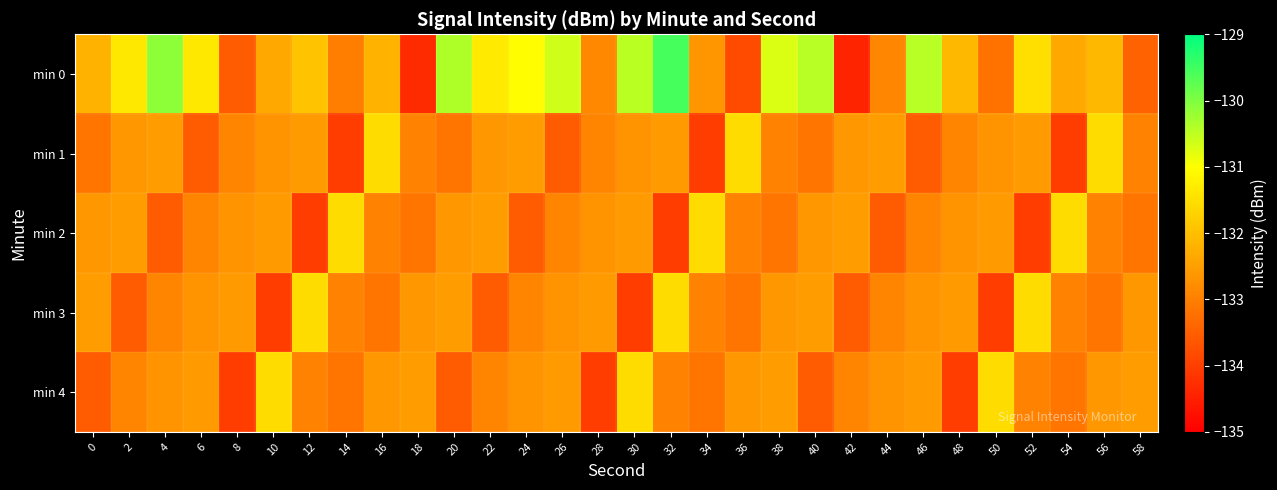

Rank the series at 46 from lowest to highest value.

min 1, min 2, min 3, min 4, min 0